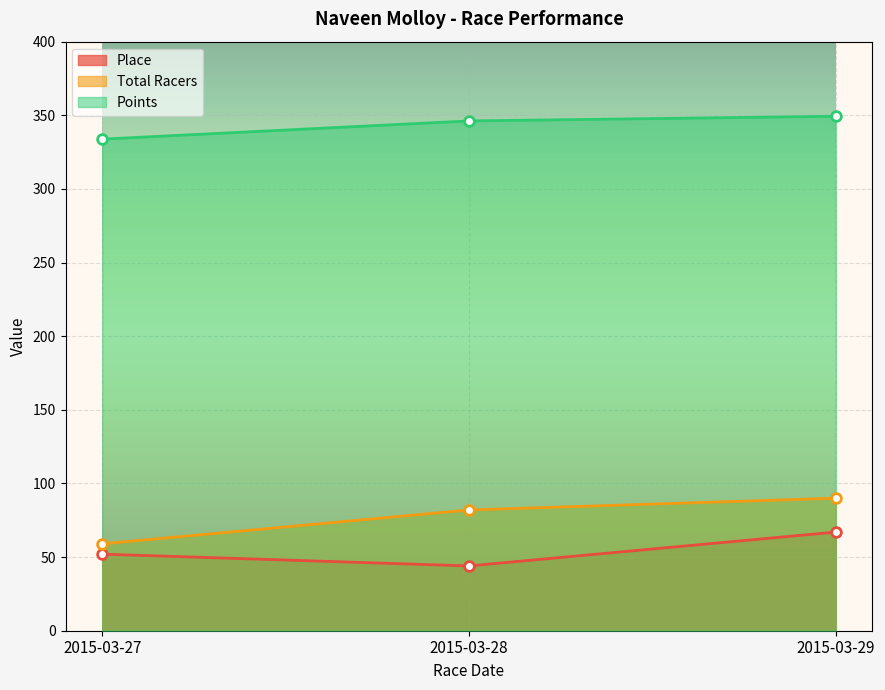

How many lines are shown in the chart?

3